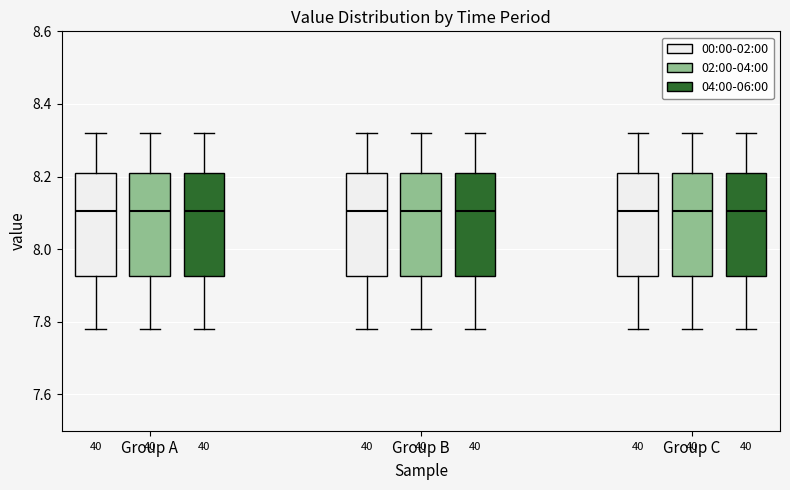

Reading left to right, read every box against the y-axis: the position of its median line, the range the box covers, and the ends of its whiskers. The values are not printed on the chart, so give them approximately, as read against the axis.

Group A (00:00-02:00): median 8.10, box 7.92 to 8.22, whiskers 7.78 to 8.32
Group A (02:00-04:00): median 8.10, box 7.92 to 8.22, whiskers 7.78 to 8.32
Group A (04:00-06:00): median 8.10, box 7.92 to 8.22, whiskers 7.78 to 8.32
Group B (00:00-02:00): median 8.10, box 7.92 to 8.22, whiskers 7.78 to 8.32
Group B (02:00-04:00): median 8.10, box 7.92 to 8.22, whiskers 7.78 to 8.32
Group B (04:00-06:00): median 8.10, box 7.92 to 8.22, whiskers 7.78 to 8.32
Group C (00:00-02:00): median 8.10, box 7.92 to 8.22, whiskers 7.78 to 8.32
Group C (02:00-04:00): median 8.10, box 7.92 to 8.22, whiskers 7.78 to 8.32
Group C (04:00-06:00): median 8.10, box 7.92 to 8.22, whiskers 7.78 to 8.32